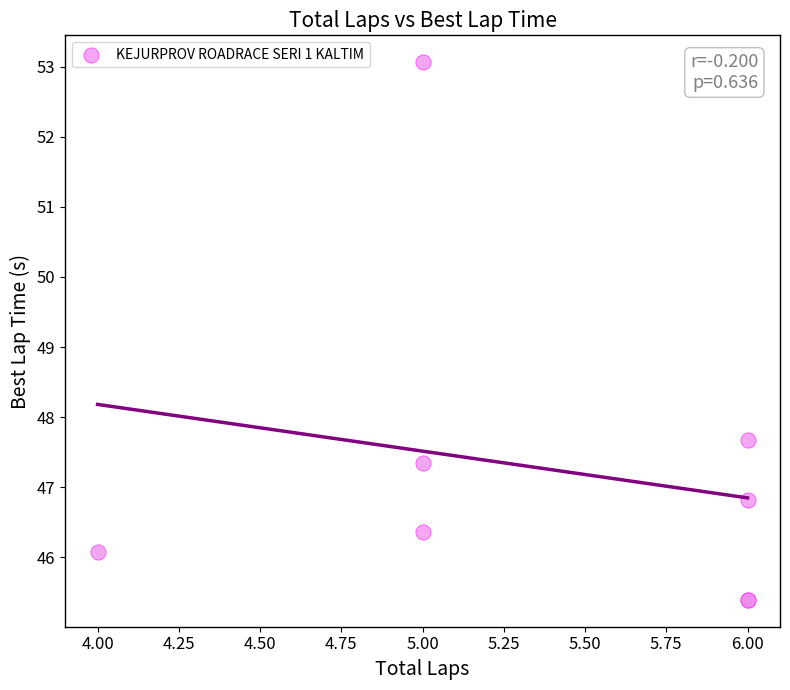

What Y value in the scatter plot is closest to 49?

47.7